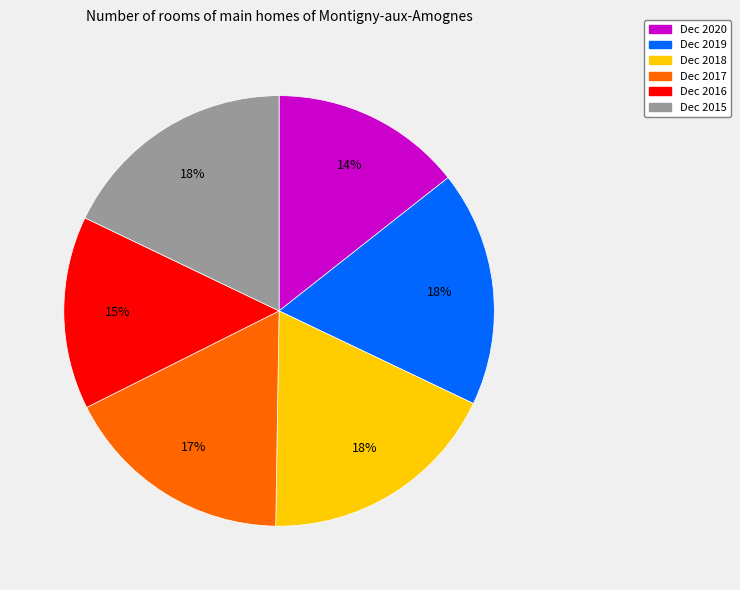

True or false: Dec 2020 accounts for 14% of the total.

True